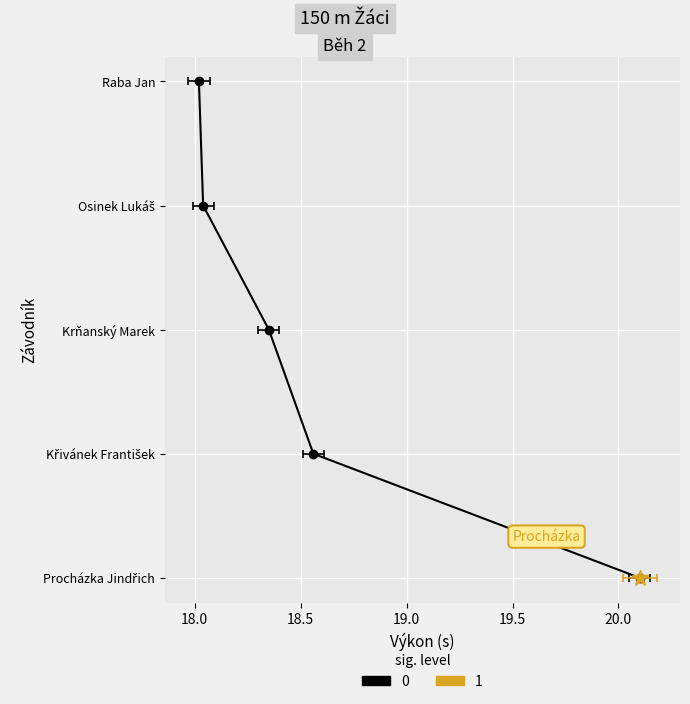

The value at Křivánek František is 4. True or false?

False